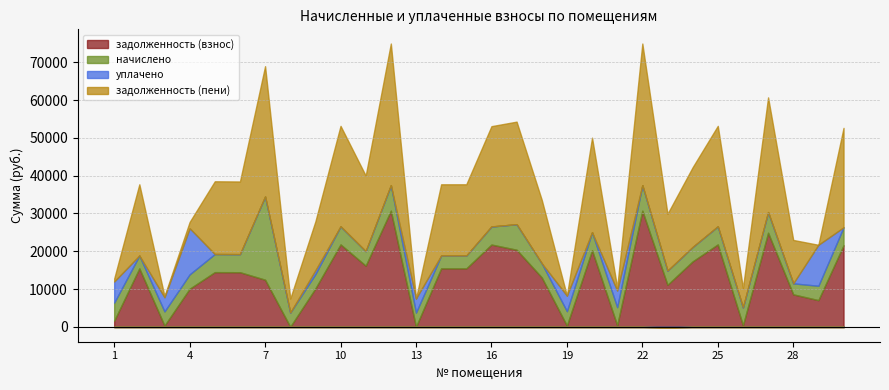

List the series in order of their overall mean, lowest first.

уплачено, начислено, задолженность (взнос), задолженность (пени)